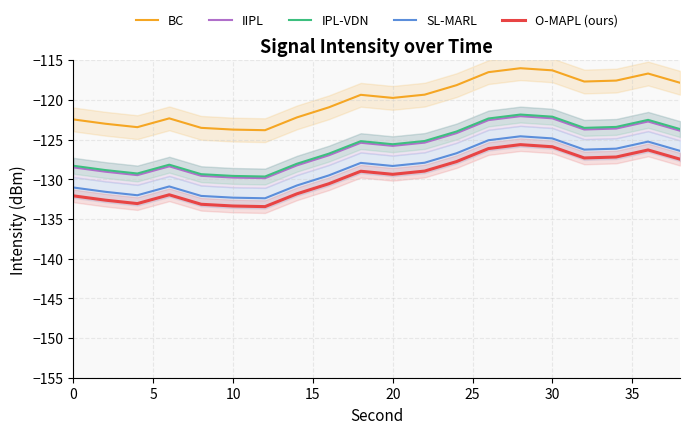

Reading left to right, list all the values displayed in this chart.

BC: -122.5	-123.0	-123.4	-122.3	-123.5	-123.7	-123.8	-122.2	-120.9	-119.4	-119.8	-119.4	-118.2	-116.5	-116.0	-116.3	-117.7	-117.6	-116.7	-117.9
IIPL: -128.5	-129.1	-129.5	-128.4	-129.6	-129.8	-129.9	-128.3	-127.0	-125.4	-125.8	-125.4	-124.2	-122.6	-122.1	-122.3	-123.7	-123.6	-122.7	-123.9
IPL-VDN: -128.3	-128.8	-129.3	-128.2	-129.4	-129.6	-129.7	-128.0	-126.8	-125.2	-125.6	-125.2	-124.0	-122.4	-121.9	-122.1	-123.5	-123.4	-122.5	-123.7
SL-MARL: -131.0	-131.6	-132.0	-130.9	-132.1	-132.3	-132.4	-130.8	-129.5	-127.9	-128.3	-127.9	-126.7	-125.1	-124.6	-124.9	-126.3	-126.2	-125.3	-126.4
O-MAPL (ours): -132.1	-132.6	-133.1	-132.0	-133.2	-133.4	-133.5	-131.8	-130.6	-129.0	-129.4	-129.0	-127.8	-126.1	-125.6	-125.9	-127.3	-127.2	-126.3	-127.5